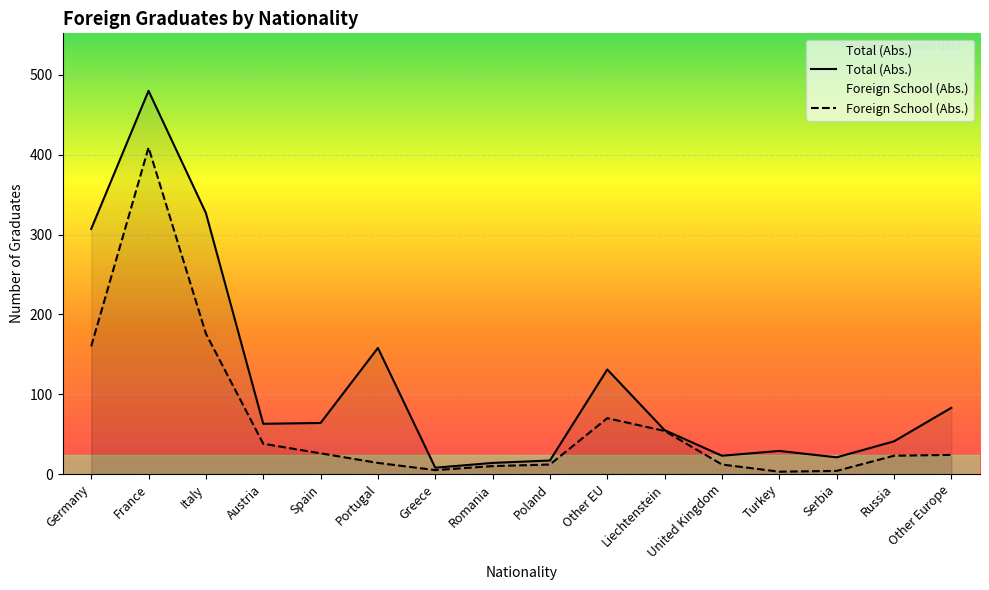

At how many categories does at least one series exceed 404?

1